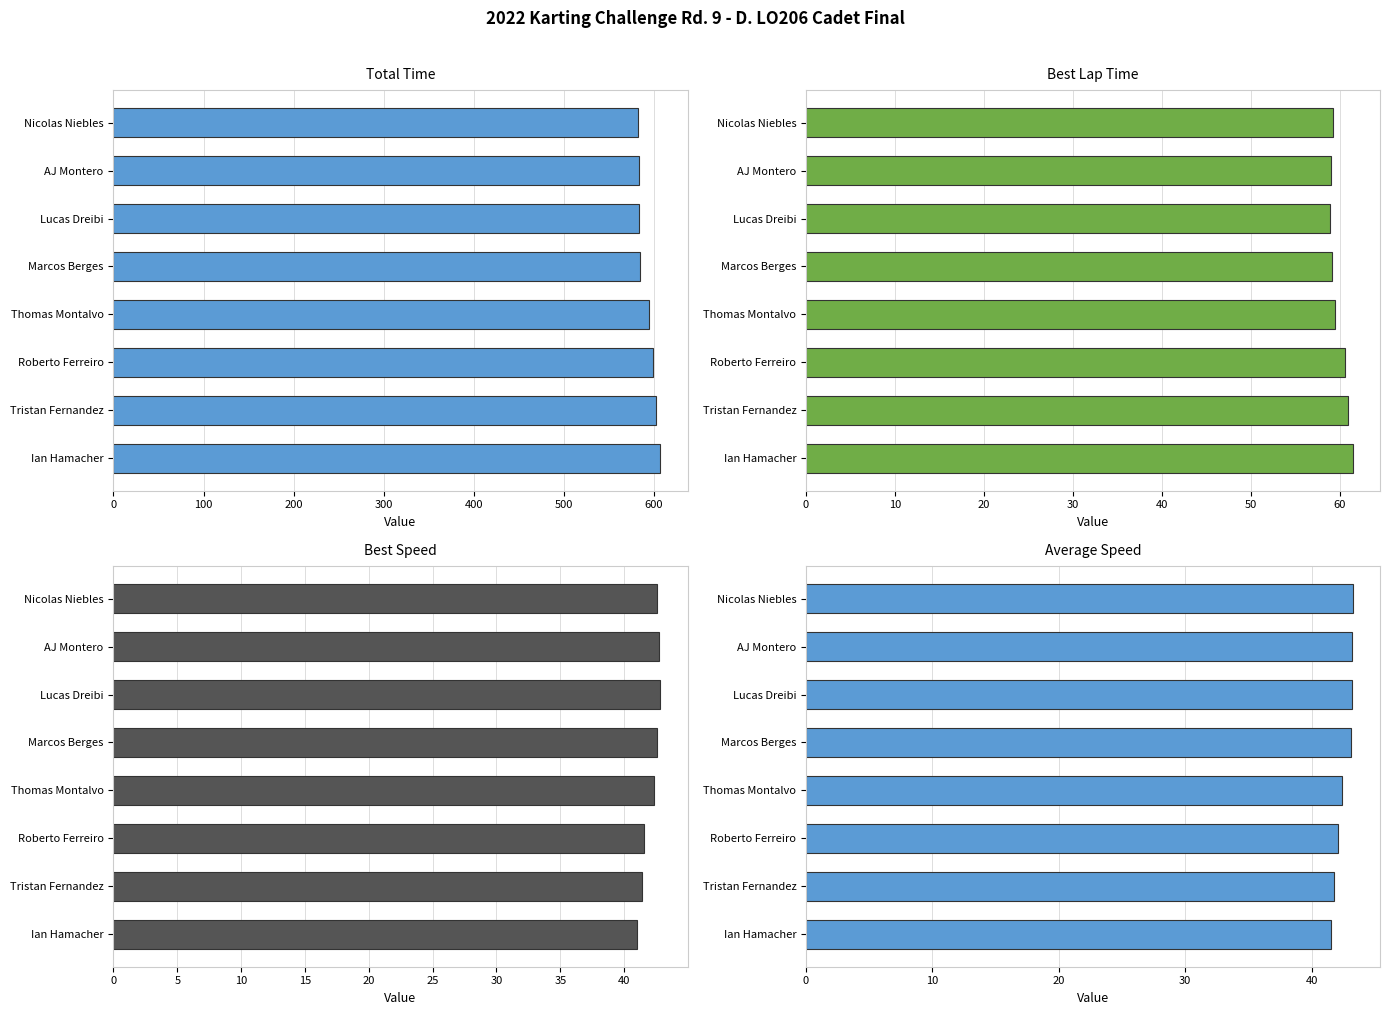

How many groups of bars are there?

8